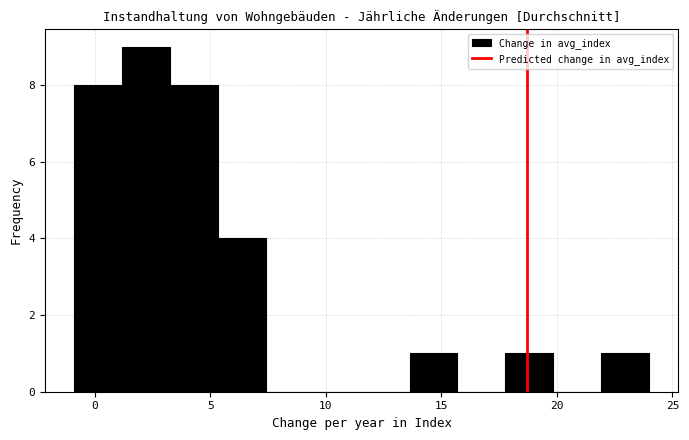

Reading left to right, transcribe this chart: for each bar, give the range it covers on the x-axis and its height. Neither the bar edges nor the heights are printed on the chart, so give them approximately, as read against the axes.

-1.0 to 1.0: 8
1.0 to 3.5: 9
3.5 to 5.5: 8
5.5 to 7.5: 4
7.5 to 9.5: 0
9.5 to 11.5: 0
11.5 to 13.5: 0
13.5 to 15.5: 1
15.5 to 18.0: 0
18.0 to 20.0: 1
20.0 to 22.0: 0
22.0 to 24.0: 1